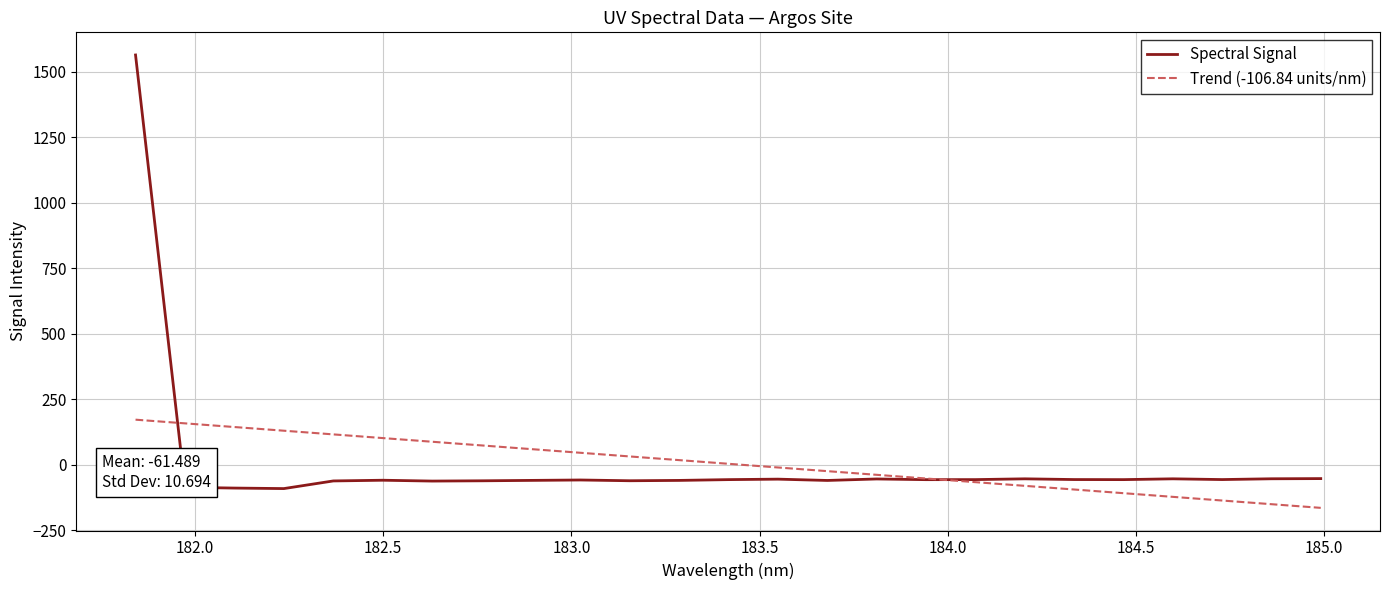

Rank the series by their maximum value, from lowest to highest.

Trend (-106.84 units/nm), Spectral Signal